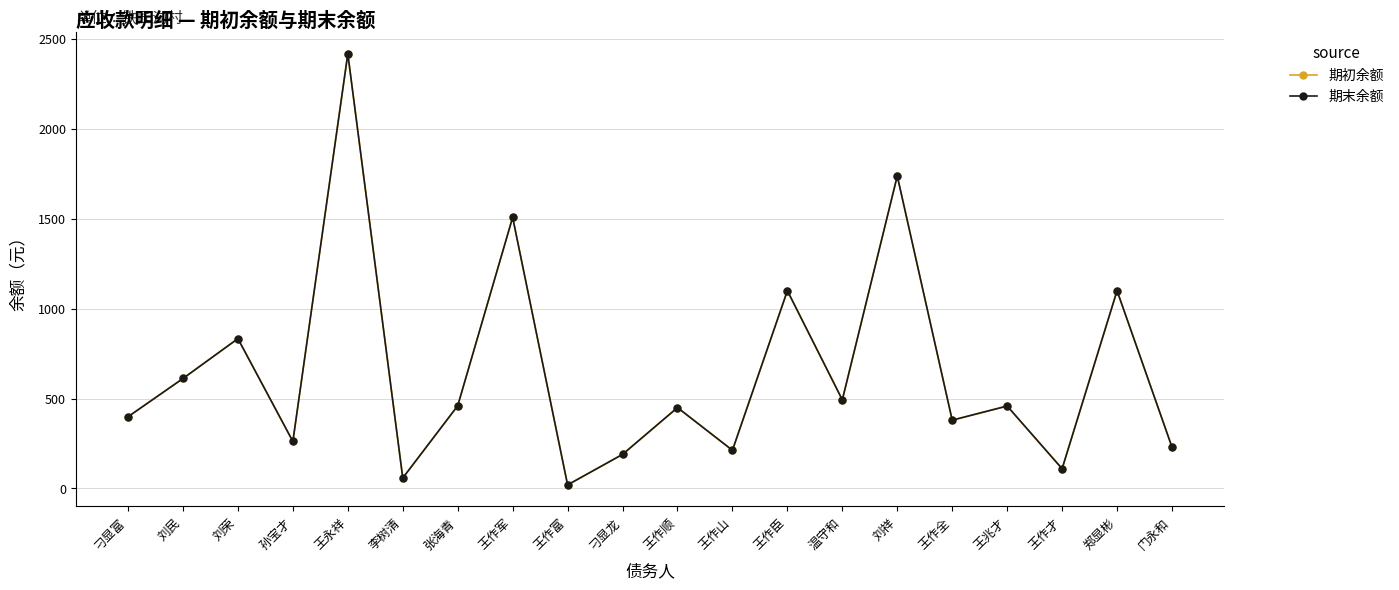

Reading right to left, transcribe all the data shown in this chart.

期初余额: 230.0	1100.0	110.0	458.7	380.0	1738.2	493.0	1100.0	212.5	450.0	189.7	20.0	1508.0	460.0	58.4	2417.7	261.7	833.5	611.8	399.0
期末余额: 230.0	1100.0	110.0	458.7	380.0	1738.2	493.0	1100.0	212.5	450.0	189.7	20.0	1508.0	460.0	58.4	2417.7	261.7	833.5	611.8	399.0